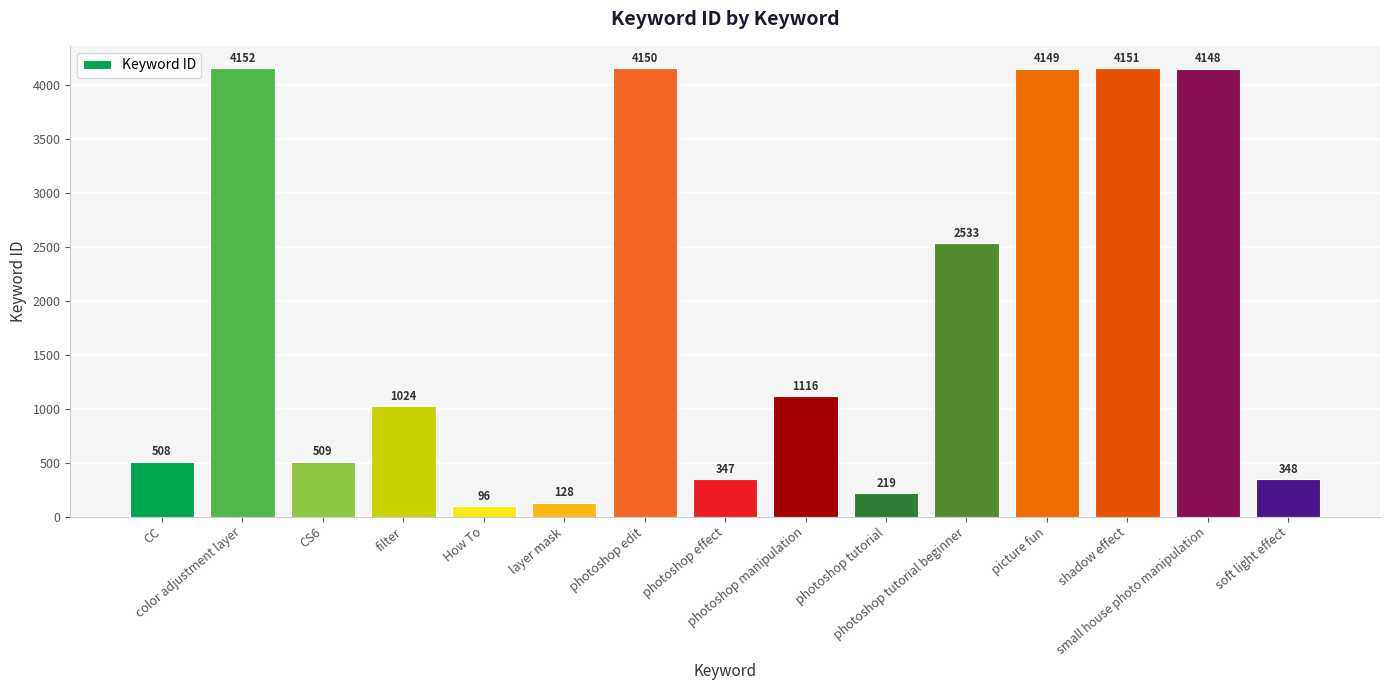

Reading right to left, transcribe all the data shown in this chart.

soft light effect=348	small house photo manipulation=4148	shadow effect=4151	picture fun=4149	photoshop tutorial beginner=2533	photoshop tutorial=219	photoshop manipulation=1116	photoshop effect=347	photoshop edit=4150	layer mask=128	How To=96	filter=1024	CS6=509	color adjustment layer=4152	CC=508